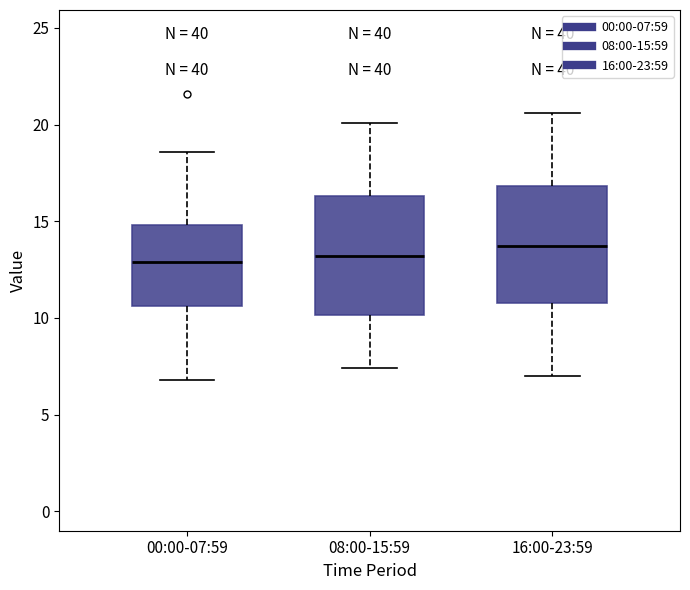

Where is the upper edge of the box for 08:00-15:59 on the y-axis? The values are not printed on the chart, so give them approximately, as read against the axis.

16.5